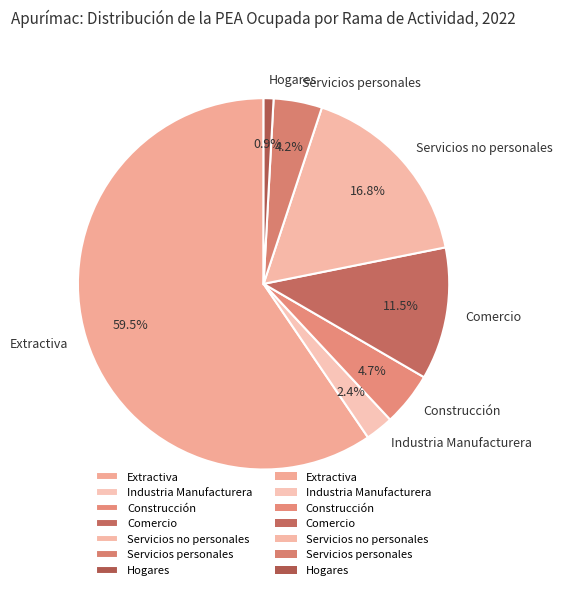

Combined, do Comercio and Industria Manufacturera account for over 50%?

No